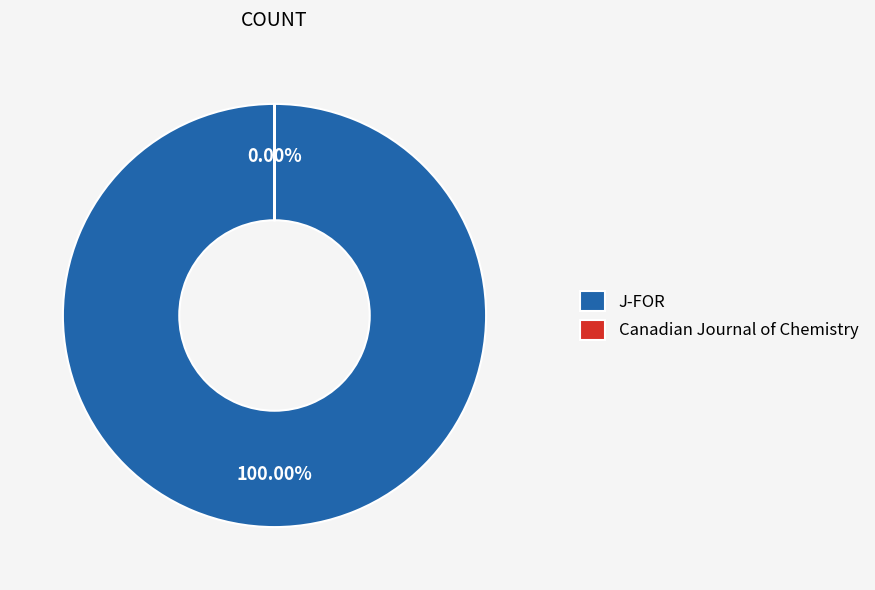

Rank the categories by value from highest to lowest.

J-FOR, Canadian Journal of Chemistry